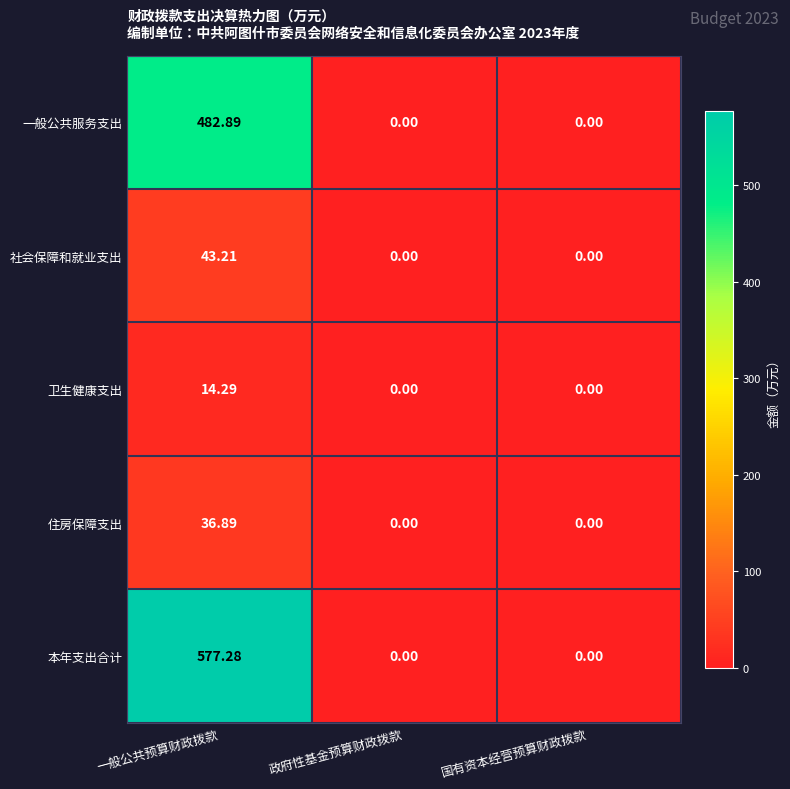

Count the number of data series in this chart.

5